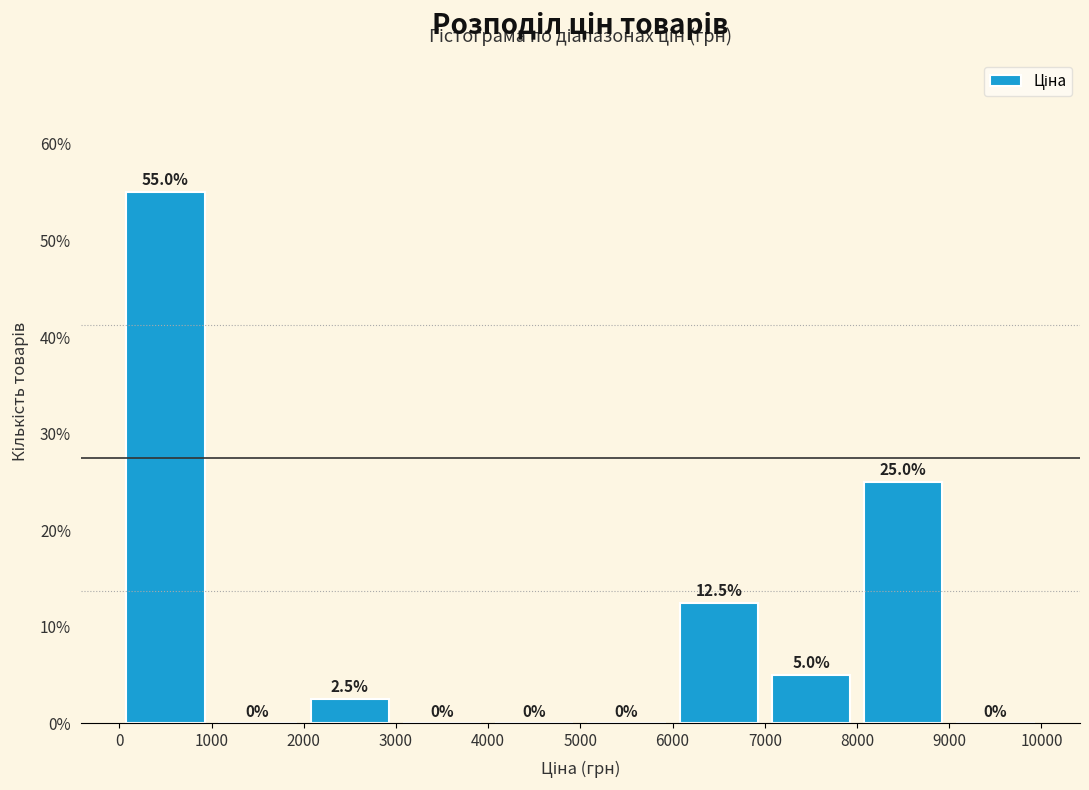

Reading left to right, transcribe this chart: for each bar, give the range it covers on the x-axis and its height.

0 to 1000: 55.0
1000 to 2000: 0.0
2000 to 3000: 2.5
3000 to 4000: 0.0
4000 to 5000: 0.0
5000 to 6000: 0.0
6000 to 7000: 12.5
7000 to 8000: 5.0
8000 to 9000: 25.0
9000 to 10000: 0.0